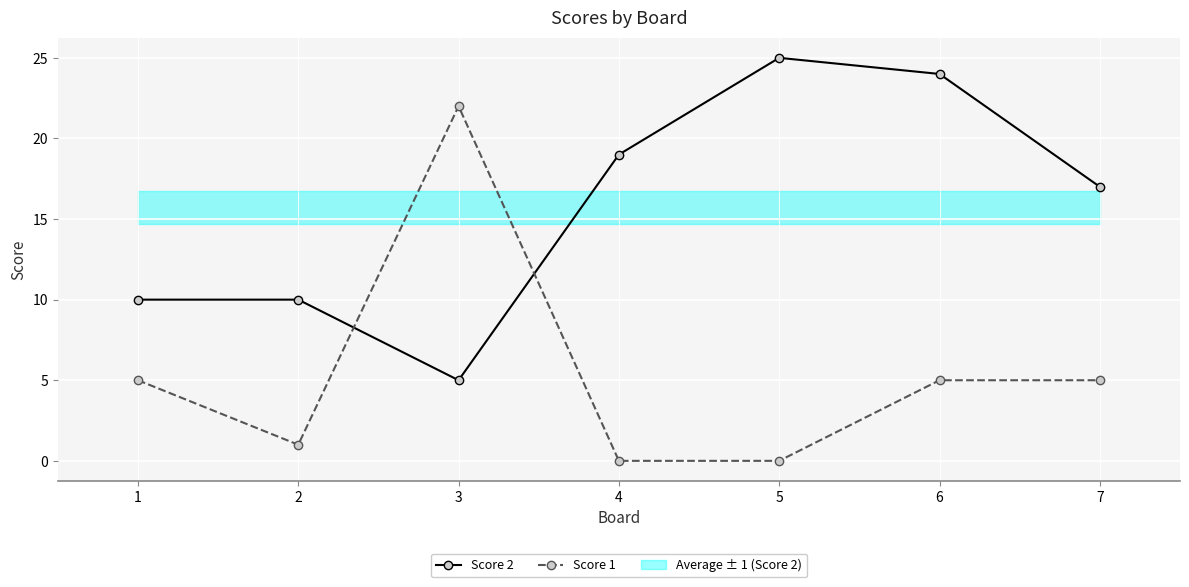

Which category has the lowest value in the Score 2 series?

3